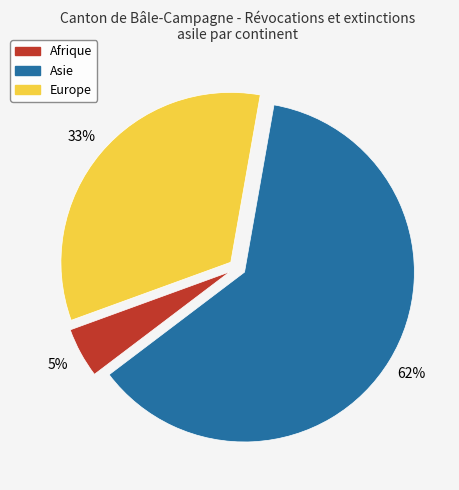

What percentage is the Asie slice, to the nearest percent?

62%